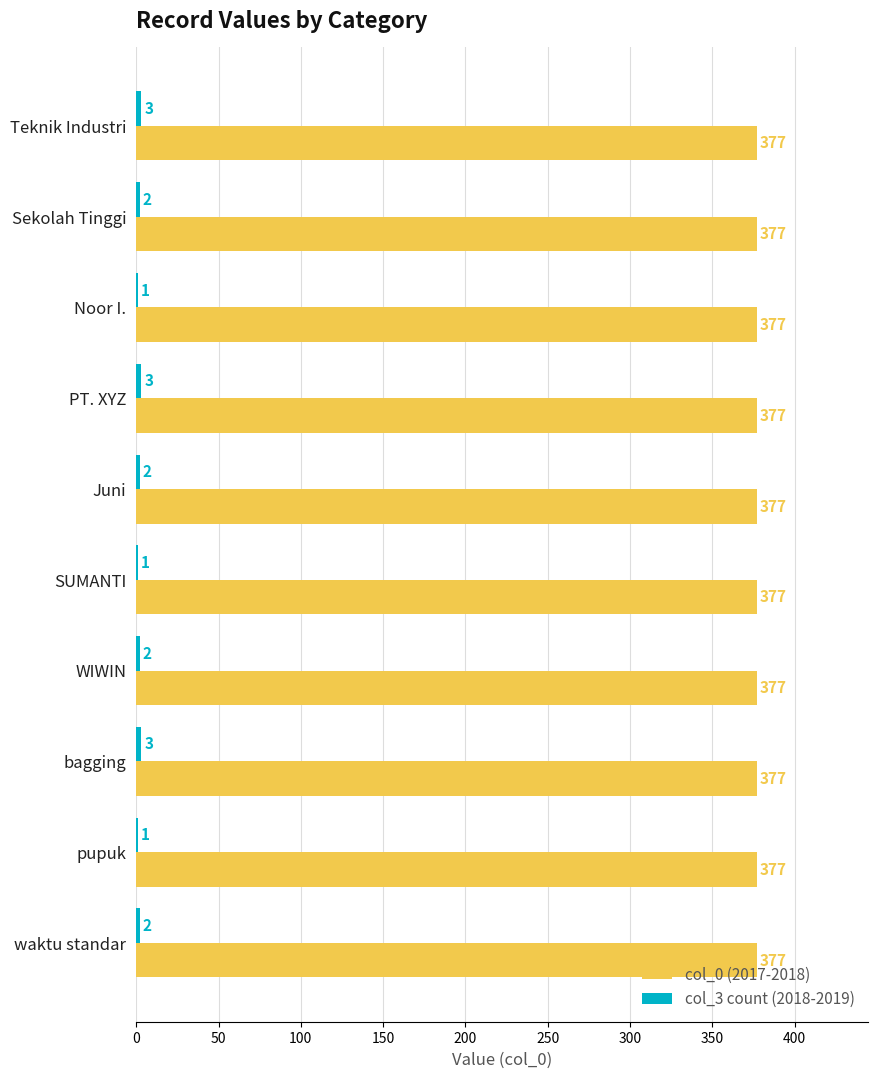

What is the total value across all series at PT. XYZ?

380